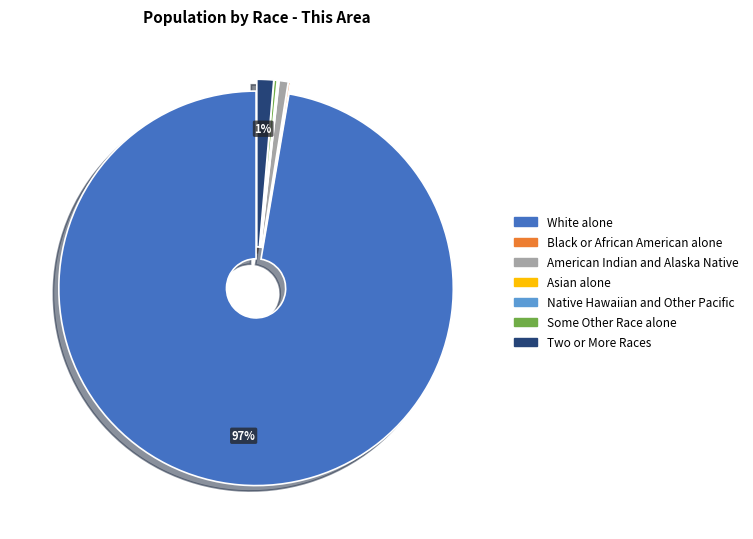

To the nearest percent, what is the average slice percentage?

14%